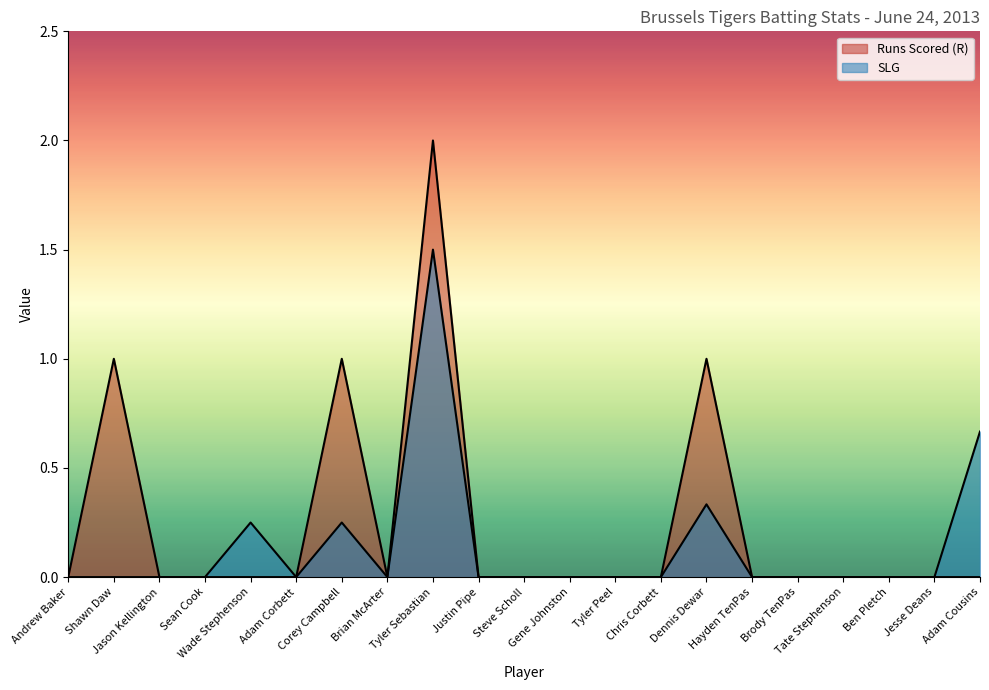

Reading left to right, list all the values displayed in this chart.

Runs Scored (R): Andrew Baker=0.0	Shawn Daw=1.0	Jason Kellington=0.0	Sean Cook=0.0	Wade Stephenson=0.0	Adam Corbett=0.0	Corey Campbell=1.0	Brian McArter=0.0	Tyler Sebastian=2.0	Justin Pipe=0.0	Steve Scholl=0.0	Gene Johnston=0.0	Tyler Peel=0.0	Chris Corbett=0.0	Dennis Dewar=1.0	Hayden TenPas=0.0	Brody TenPas=0.0	Tate Stephenson=0.0	Ben Pletch=0.0	Jesse Deans=0.0	Adam Cousins=0.0
SLG: Andrew Baker=0.0	Shawn Daw=0.0	Jason Kellington=0.0	Sean Cook=0.0	Wade Stephenson=0.2	Adam Corbett=0.0	Corey Campbell=0.2	Brian McArter=0.0	Tyler Sebastian=1.5	Justin Pipe=0.0	Steve Scholl=0.0	Gene Johnston=0.0	Tyler Peel=0.0	Chris Corbett=0.0	Dennis Dewar=0.3	Hayden TenPas=0.0	Brody TenPas=0.0	Tate Stephenson=0.0	Ben Pletch=0.0	Jesse Deans=0.0	Adam Cousins=0.7